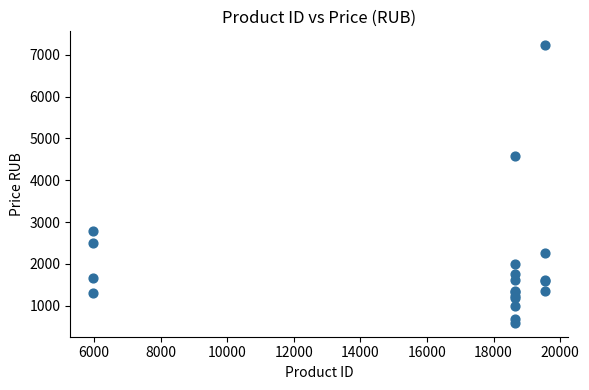

What Y value in the scatter plot is closest to 3908?

4573.2